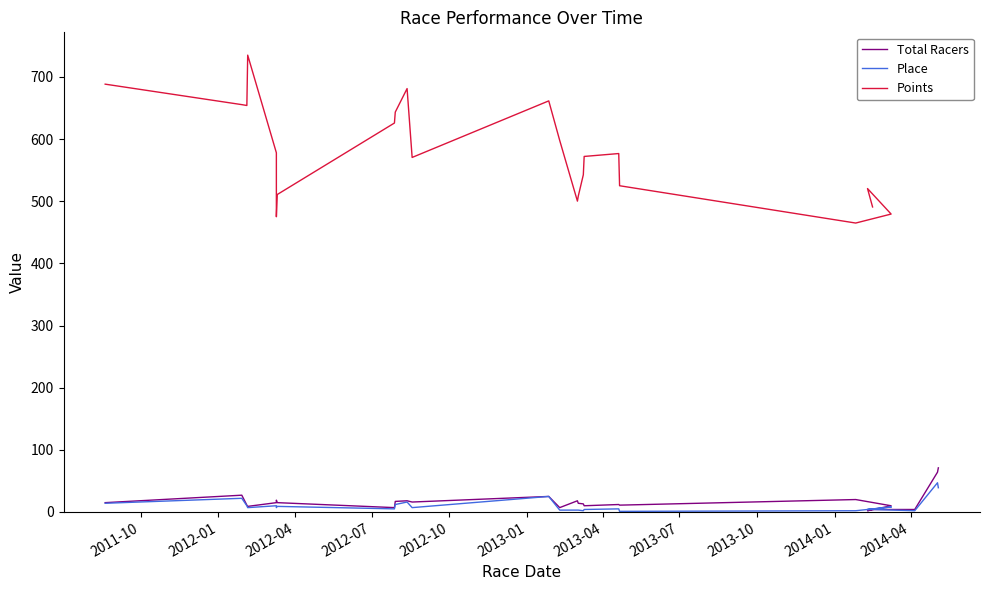

How many interior local peaks does the Points series have?

5